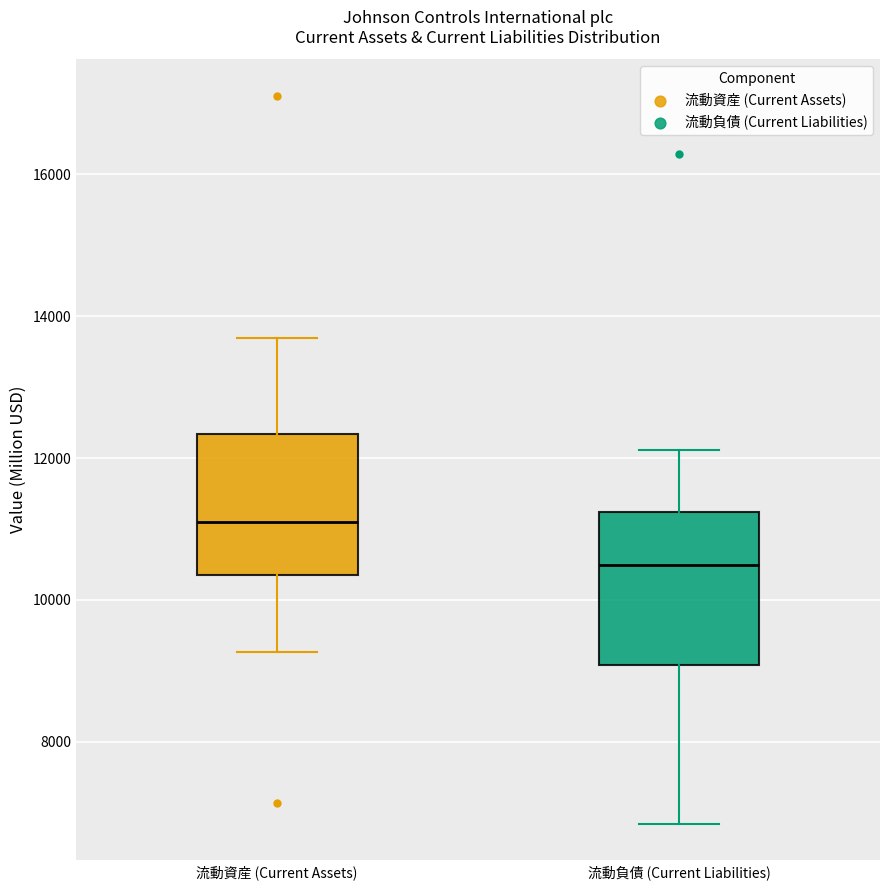

Which box has the lowest median line?

流動負債 (Current Liabilities)